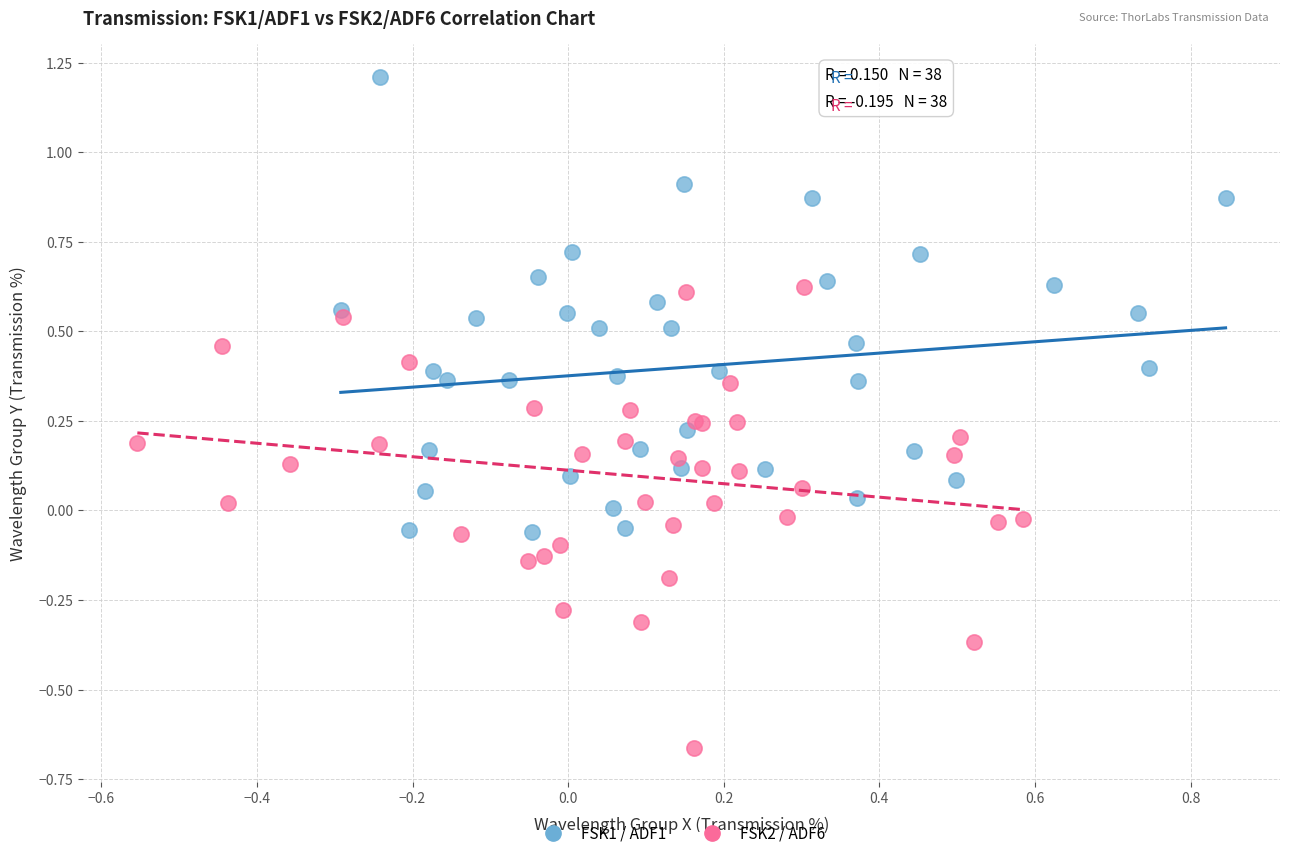

Which series contains the highest Y value?

FSK1 / ADF1